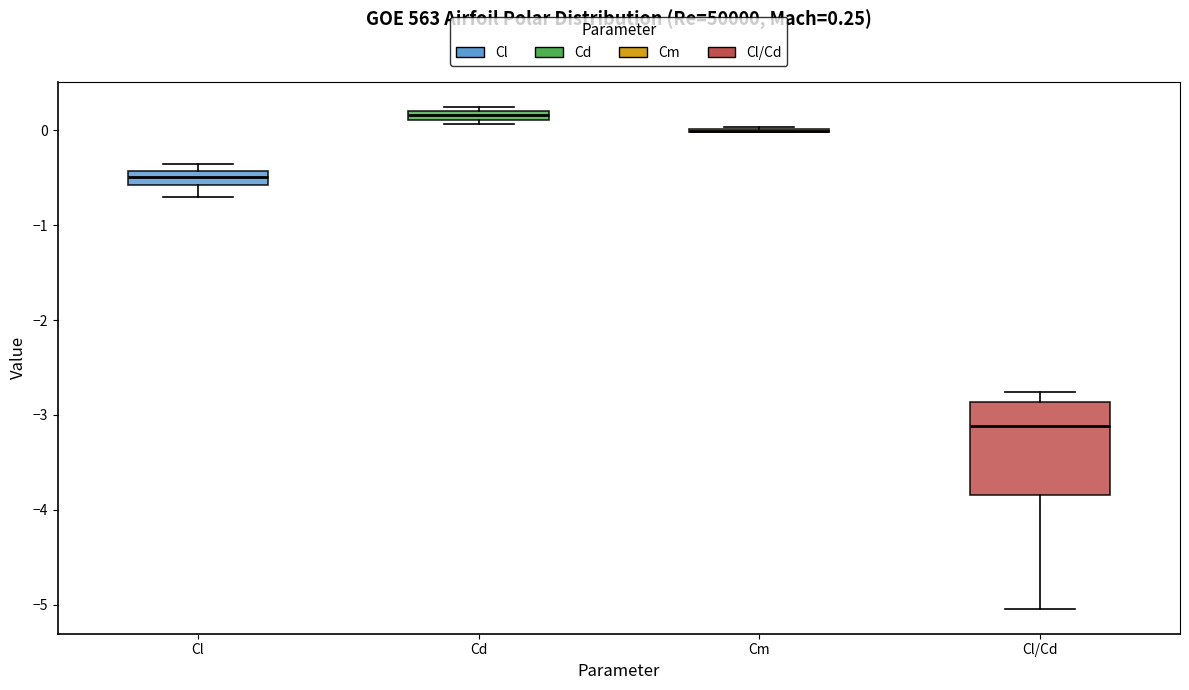

Which box is the tallest, from its lower edge to its upper edge?

Cl/Cd